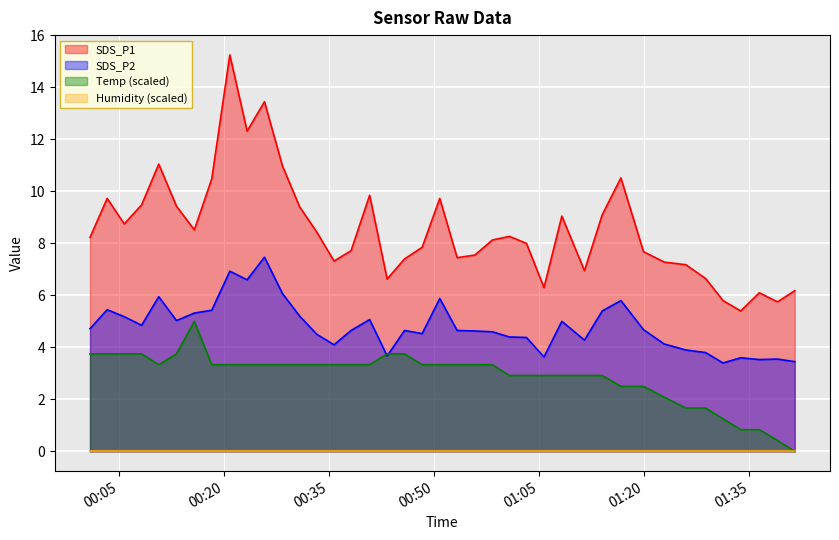

True or false: SDS_P2 has a value of 1.3 at 2022/09/11 00:18:13.

False